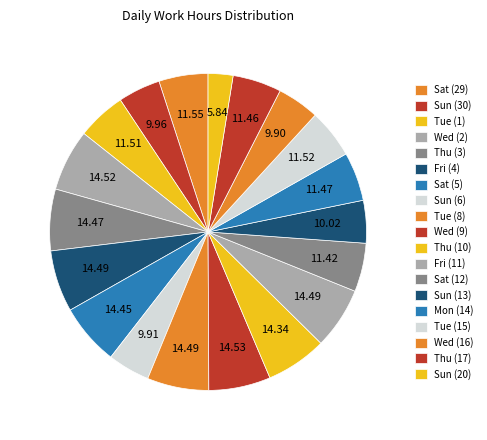

The Sat (5) slice represents 6% of the pie. True or false?

True